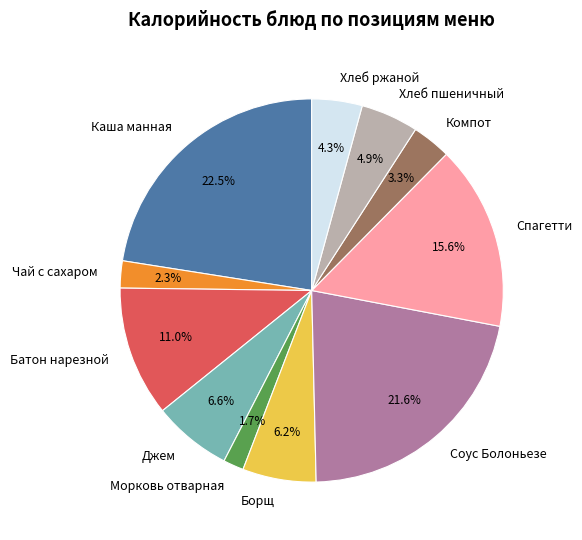

Combined, do Борщ and Морковь отварная account for over 50%?

No